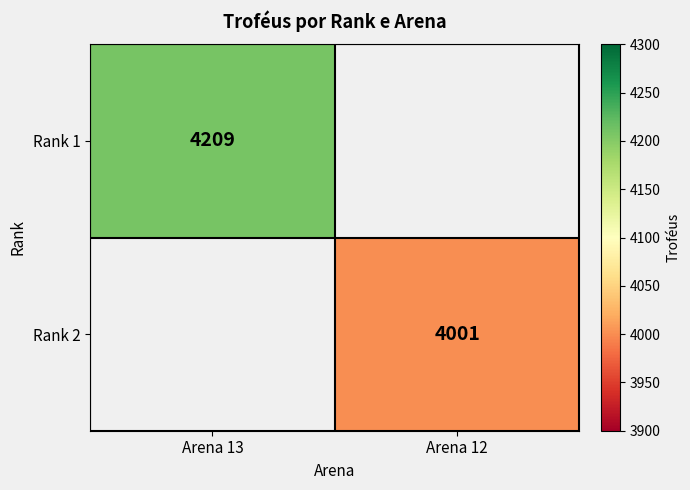

Is the value of Rank 1 at Arena 13 greater than the value of Rank 2 at Arena 12?

Yes